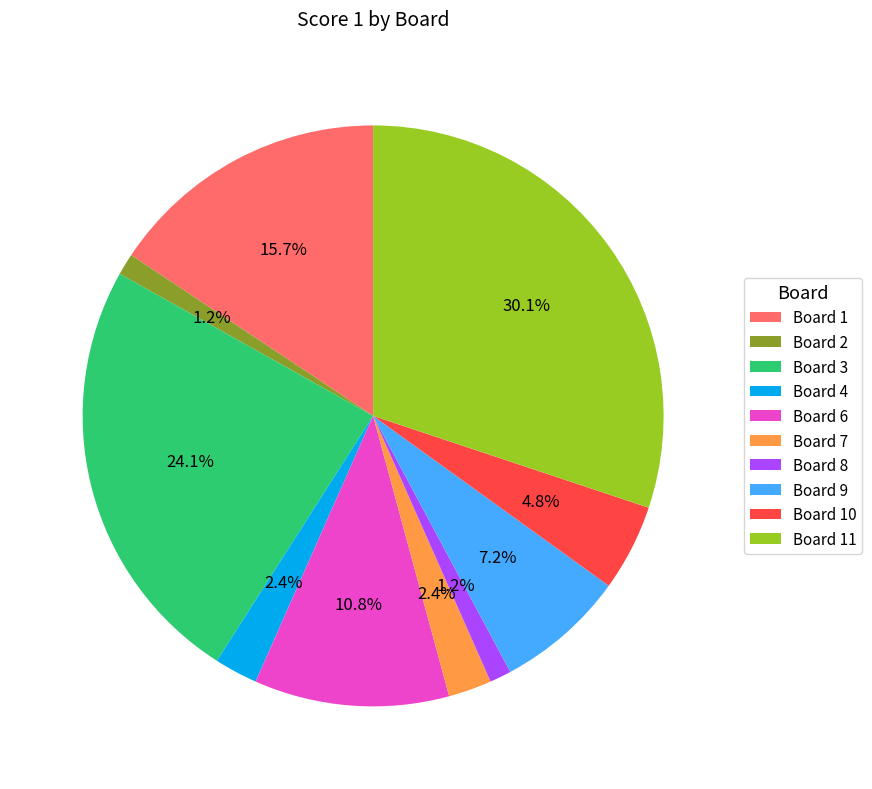

What portion of the pie excludes Board 8?

98.8%